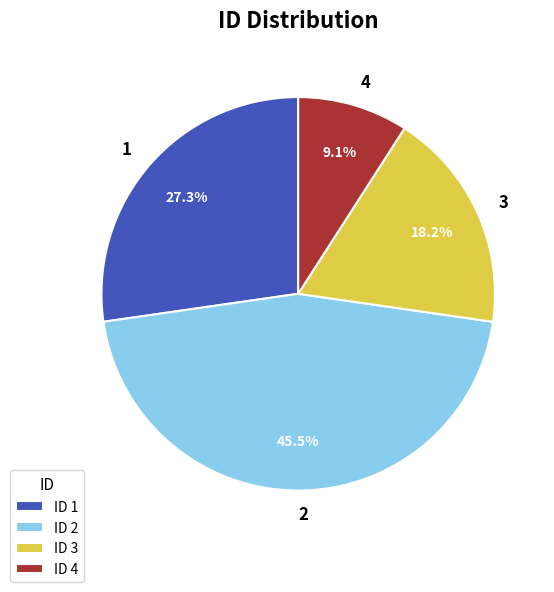

Combined, do 4 and 3 account for over 50%?

No